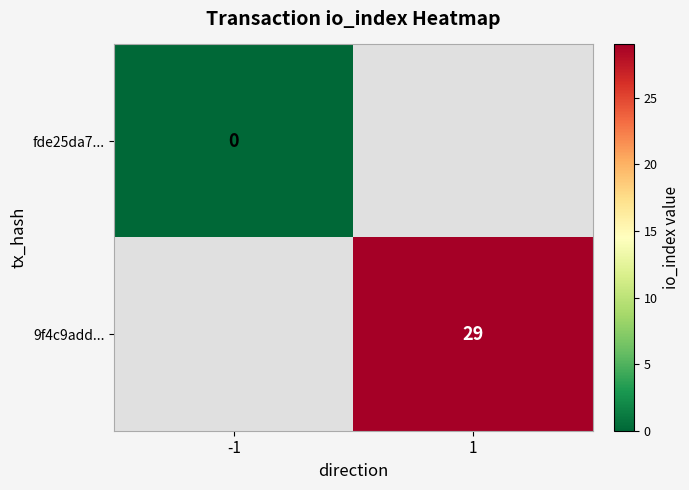

The value of 9f4c9add... at 1 is 29. True or false?

True